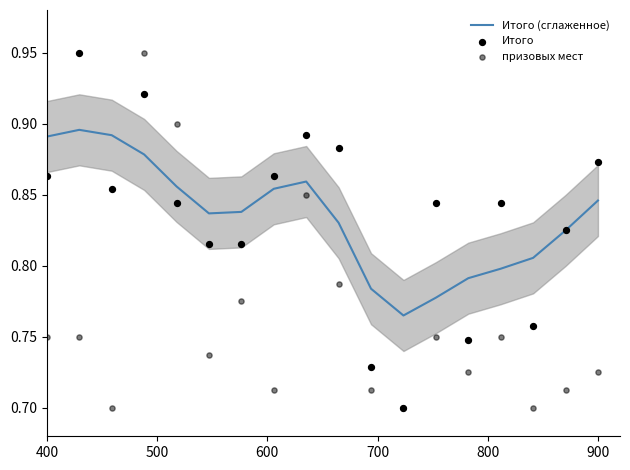

Is the value of призовых мест at 600 greater than the value of Итого (сглаженное) at 14?

No